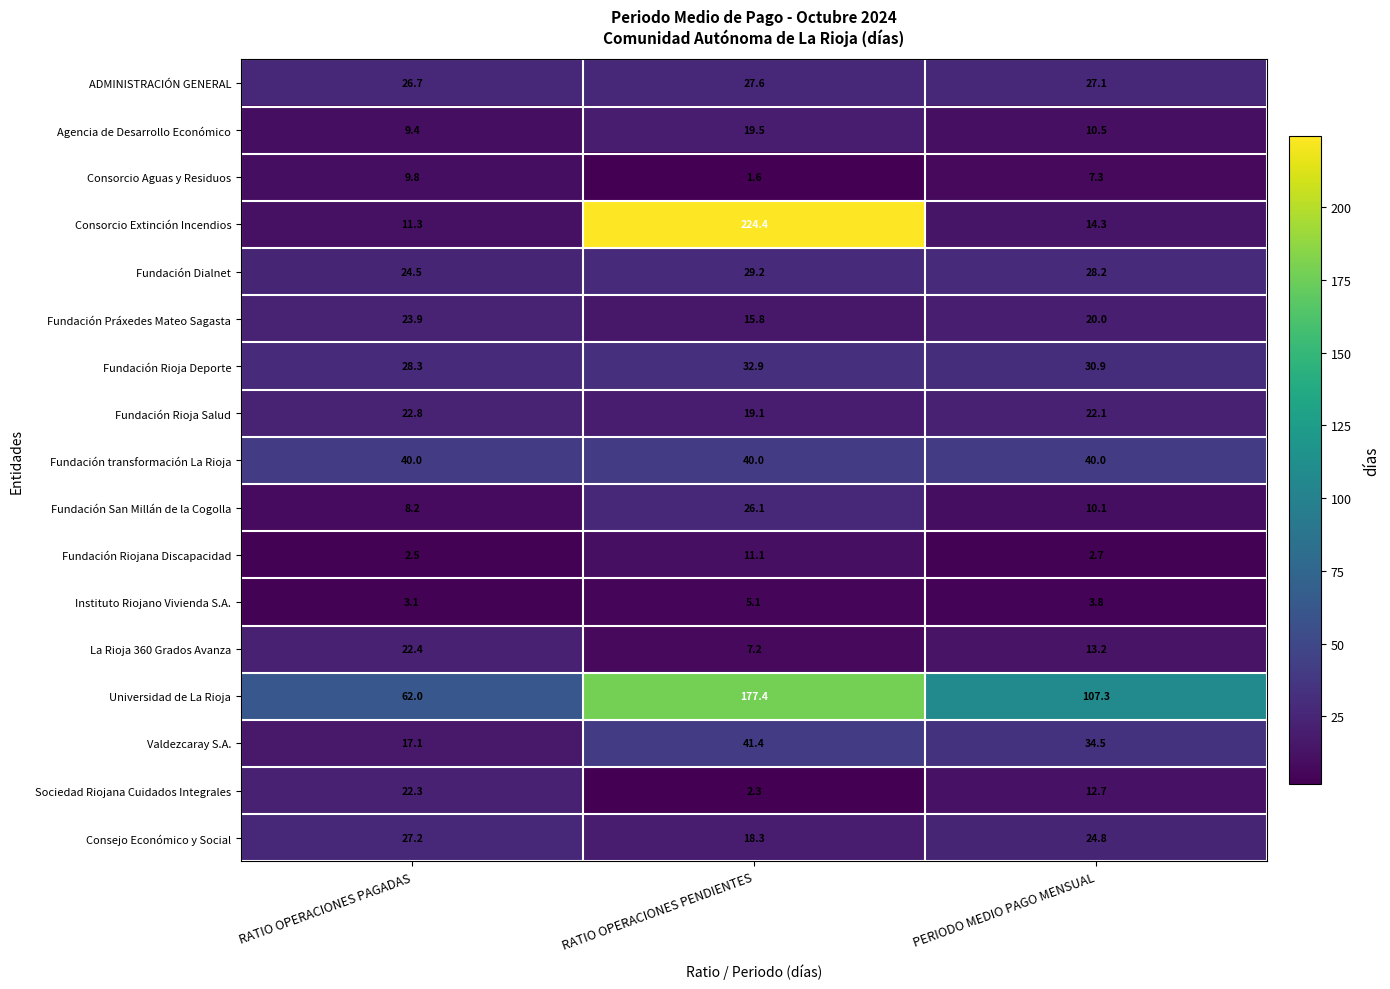

What is the sum of the Fundación Dialnet values at PERIODO MEDIO PAGO MENSUAL and RATIO OPERACIONES PENDIENTES?

57.4